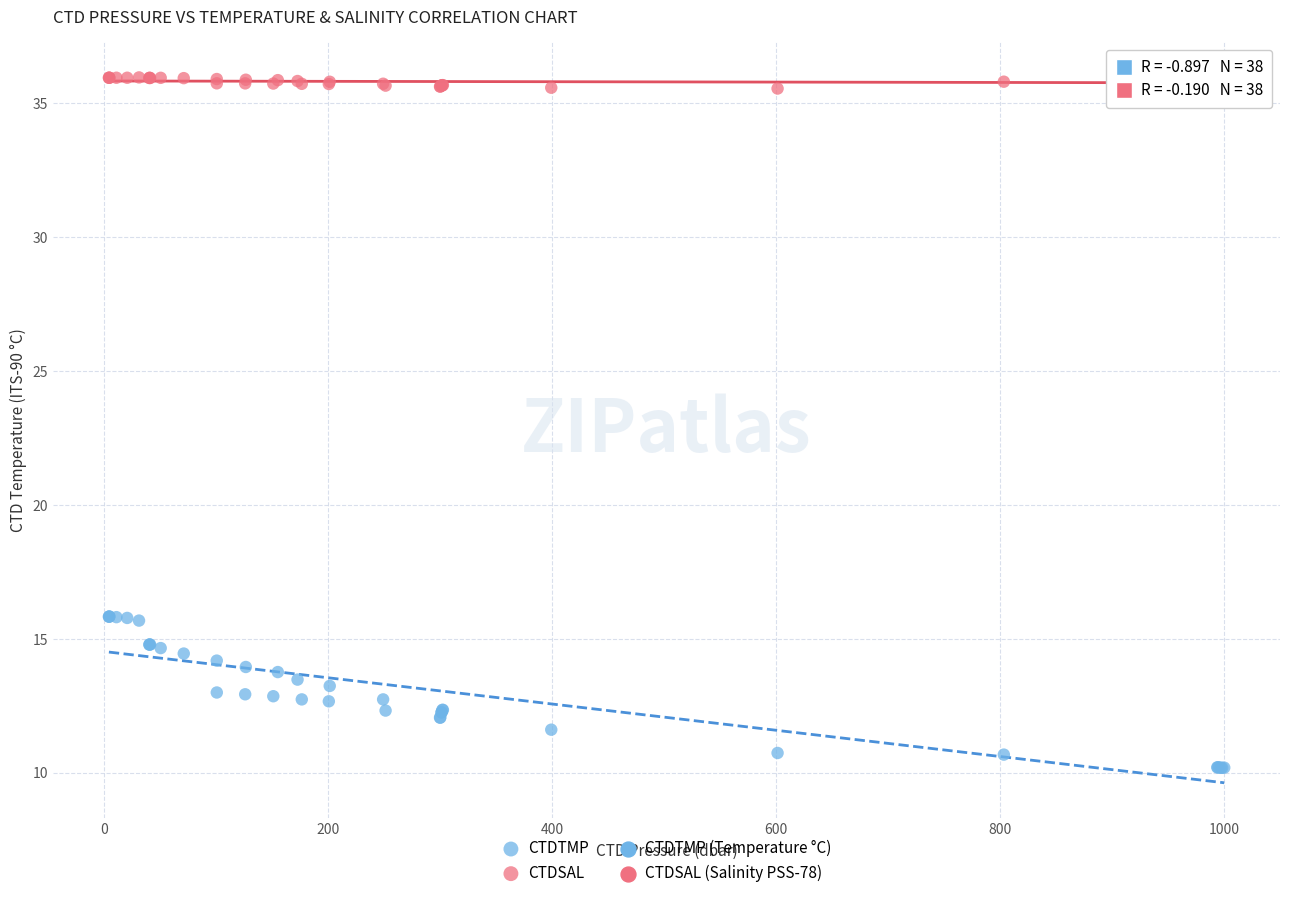

Which series reaches the maximum Y coordinate?

CTDSAL